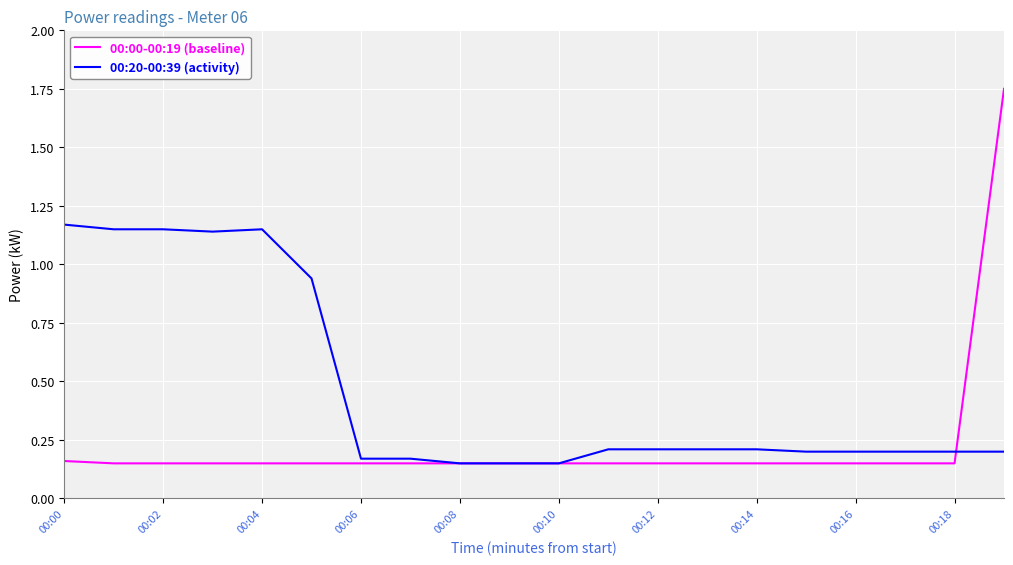

List the series in order of their overall mean, lowest first.

00:00-00:19 (baseline), 00:20-00:39 (activity)